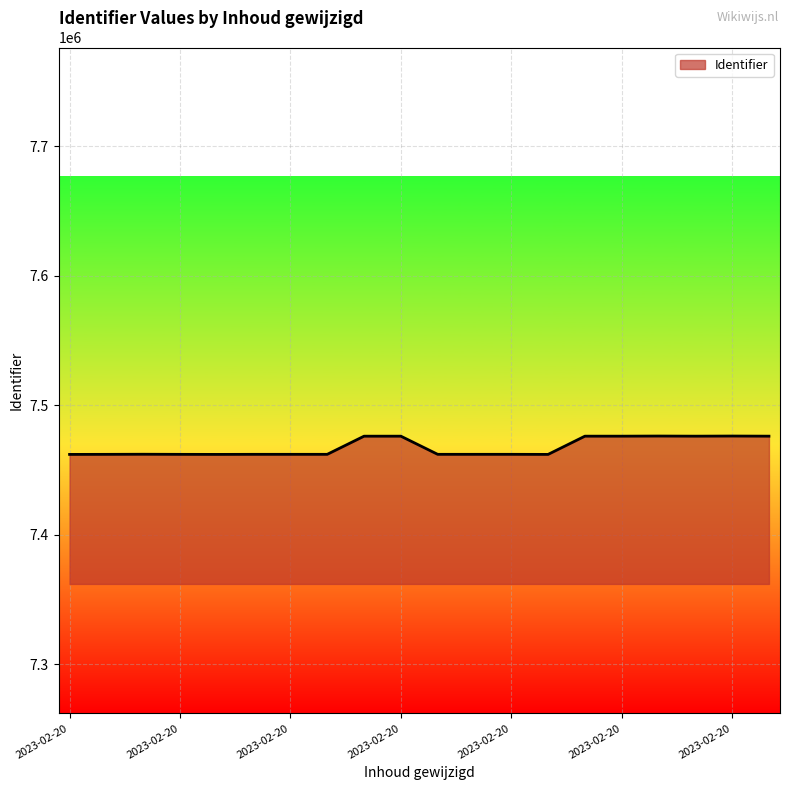

What is the smallest value displayed?

7461998